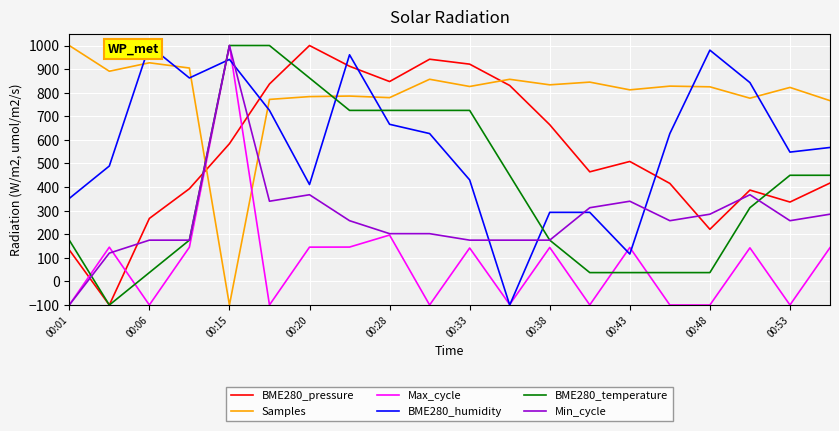

How many categories are shown in the chart?

20